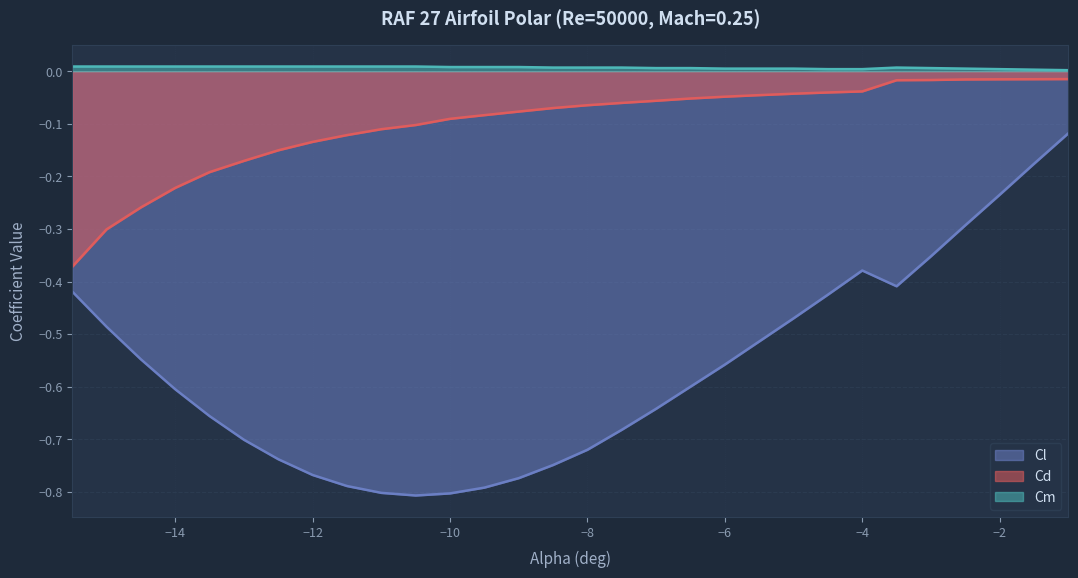

At which label is Cm closest to 0?

-1.0